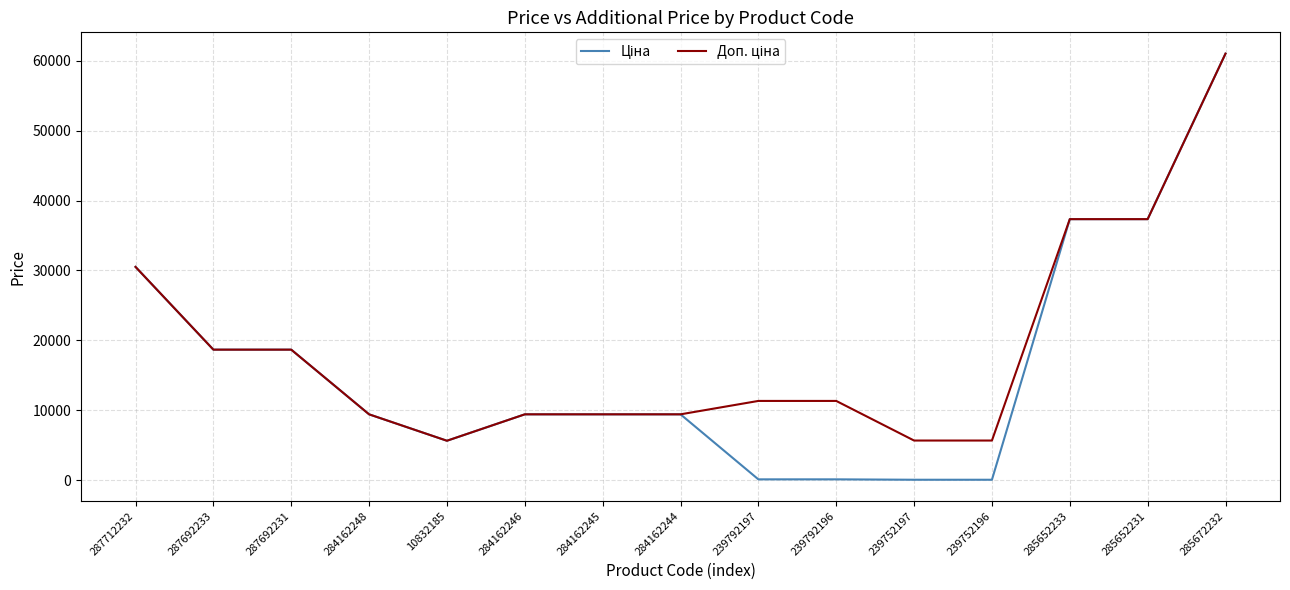

What is the total value across all series at 284162248?

18833.7